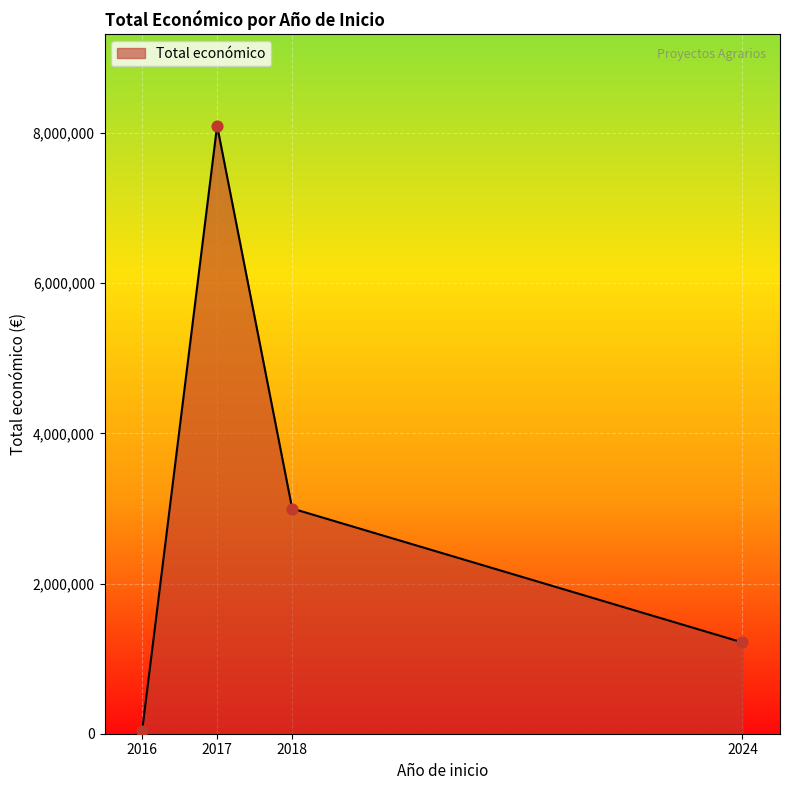

What is the change in value from 2016 to 2017?

+8067327